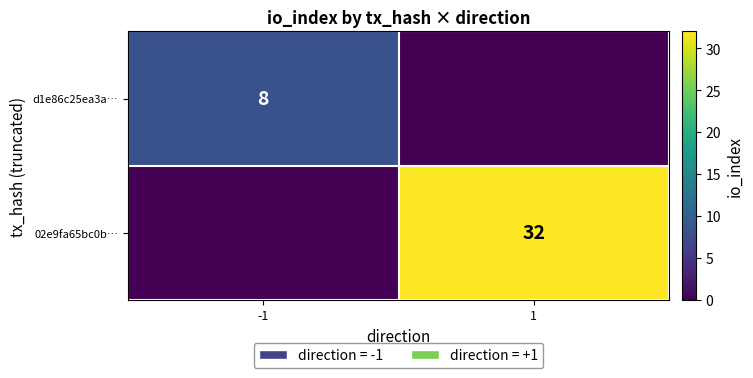

True or false: d1e86c25ea3a… has a value of 12 at -1.

False